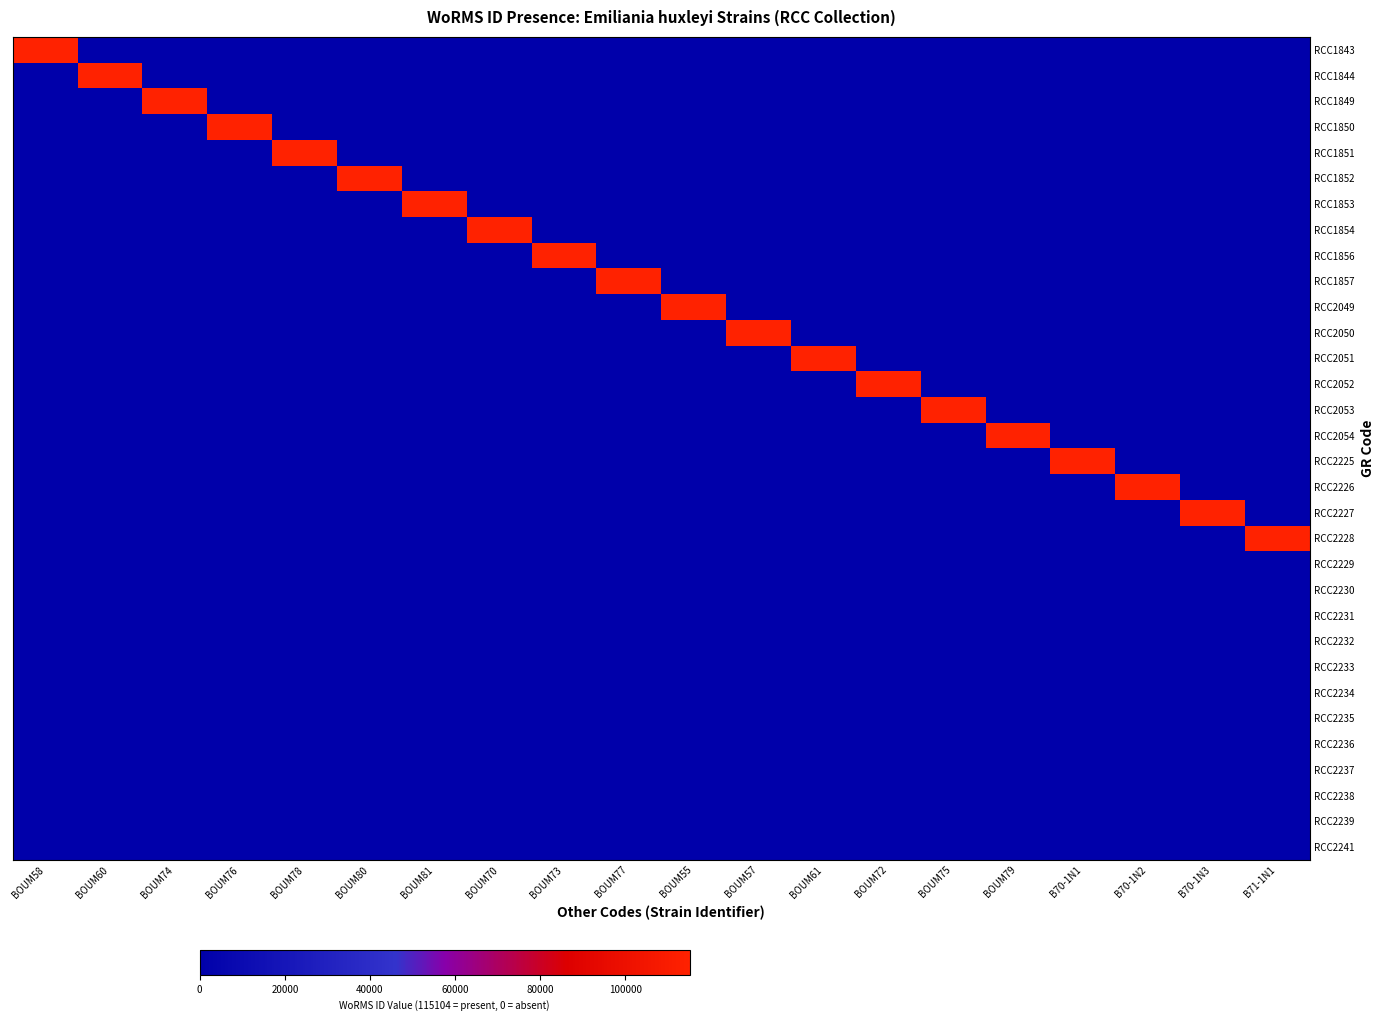

Reading right to left, what are all the values shown in this chart?

RCC1843: B71-1N1=0	B70-1N3=0	B70-1N2=0	B70-1N1=0	BOUM79=0	BOUM75=0	BOUM72=0	BOUM61=0	BOUM57=0	BOUM55=0	BOUM77=0	BOUM73=0	BOUM70=0	BOUM81=0	BOUM80=0	BOUM78=0	BOUM76=0	BOUM74=0	BOUM60=0	BOUM58=115104
RCC1844: B71-1N1=0	B70-1N3=0	B70-1N2=0	B70-1N1=0	BOUM79=0	BOUM75=0	BOUM72=0	BOUM61=0	BOUM57=0	BOUM55=0	BOUM77=0	BOUM73=0	BOUM70=0	BOUM81=0	BOUM80=0	BOUM78=0	BOUM76=0	BOUM74=0	BOUM60=115104	BOUM58=0
RCC1849: B71-1N1=0	B70-1N3=0	B70-1N2=0	B70-1N1=0	BOUM79=0	BOUM75=0	BOUM72=0	BOUM61=0	BOUM57=0	BOUM55=0	BOUM77=0	BOUM73=0	BOUM70=0	BOUM81=0	BOUM80=0	BOUM78=0	BOUM76=0	BOUM74=115104	BOUM60=0	BOUM58=0
RCC1850: B71-1N1=0	B70-1N3=0	B70-1N2=0	B70-1N1=0	BOUM79=0	BOUM75=0	BOUM72=0	BOUM61=0	BOUM57=0	BOUM55=0	BOUM77=0	BOUM73=0	BOUM70=0	BOUM81=0	BOUM80=0	BOUM78=0	BOUM76=115104	BOUM74=0	BOUM60=0	BOUM58=0
RCC1851: B71-1N1=0	B70-1N3=0	B70-1N2=0	B70-1N1=0	BOUM79=0	BOUM75=0	BOUM72=0	BOUM61=0	BOUM57=0	BOUM55=0	BOUM77=0	BOUM73=0	BOUM70=0	BOUM81=0	BOUM80=0	BOUM78=115104	BOUM76=0	BOUM74=0	BOUM60=0	BOUM58=0
RCC1852: B71-1N1=0	B70-1N3=0	B70-1N2=0	B70-1N1=0	BOUM79=0	BOUM75=0	BOUM72=0	BOUM61=0	BOUM57=0	BOUM55=0	BOUM77=0	BOUM73=0	BOUM70=0	BOUM81=0	BOUM80=115104	BOUM78=0	BOUM76=0	BOUM74=0	BOUM60=0	BOUM58=0
RCC1853: B71-1N1=0	B70-1N3=0	B70-1N2=0	B70-1N1=0	BOUM79=0	BOUM75=0	BOUM72=0	BOUM61=0	BOUM57=0	BOUM55=0	BOUM77=0	BOUM73=0	BOUM70=0	BOUM81=115104	BOUM80=0	BOUM78=0	BOUM76=0	BOUM74=0	BOUM60=0	BOUM58=0
RCC1854: B71-1N1=0	B70-1N3=0	B70-1N2=0	B70-1N1=0	BOUM79=0	BOUM75=0	BOUM72=0	BOUM61=0	BOUM57=0	BOUM55=0	BOUM77=0	BOUM73=0	BOUM70=115104	BOUM81=0	BOUM80=0	BOUM78=0	BOUM76=0	BOUM74=0	BOUM60=0	BOUM58=0
RCC1856: B71-1N1=0	B70-1N3=0	B70-1N2=0	B70-1N1=0	BOUM79=0	BOUM75=0	BOUM72=0	BOUM61=0	BOUM57=0	BOUM55=0	BOUM77=0	BOUM73=115104	BOUM70=0	BOUM81=0	BOUM80=0	BOUM78=0	BOUM76=0	BOUM74=0	BOUM60=0	BOUM58=0
RCC1857: B71-1N1=0	B70-1N3=0	B70-1N2=0	B70-1N1=0	BOUM79=0	BOUM75=0	BOUM72=0	BOUM61=0	BOUM57=0	BOUM55=0	BOUM77=115104	BOUM73=0	BOUM70=0	BOUM81=0	BOUM80=0	BOUM78=0	BOUM76=0	BOUM74=0	BOUM60=0	BOUM58=0
RCC2049: B71-1N1=0	B70-1N3=0	B70-1N2=0	B70-1N1=0	BOUM79=0	BOUM75=0	BOUM72=0	BOUM61=0	BOUM57=0	BOUM55=115104	BOUM77=0	BOUM73=0	BOUM70=0	BOUM81=0	BOUM80=0	BOUM78=0	BOUM76=0	BOUM74=0	BOUM60=0	BOUM58=0
RCC2050: B71-1N1=0	B70-1N3=0	B70-1N2=0	B70-1N1=0	BOUM79=0	BOUM75=0	BOUM72=0	BOUM61=0	BOUM57=115104	BOUM55=0	BOUM77=0	BOUM73=0	BOUM70=0	BOUM81=0	BOUM80=0	BOUM78=0	BOUM76=0	BOUM74=0	BOUM60=0	BOUM58=0
RCC2051: B71-1N1=0	B70-1N3=0	B70-1N2=0	B70-1N1=0	BOUM79=0	BOUM75=0	BOUM72=0	BOUM61=115104	BOUM57=0	BOUM55=0	BOUM77=0	BOUM73=0	BOUM70=0	BOUM81=0	BOUM80=0	BOUM78=0	BOUM76=0	BOUM74=0	BOUM60=0	BOUM58=0
RCC2052: B71-1N1=0	B70-1N3=0	B70-1N2=0	B70-1N1=0	BOUM79=0	BOUM75=0	BOUM72=115104	BOUM61=0	BOUM57=0	BOUM55=0	BOUM77=0	BOUM73=0	BOUM70=0	BOUM81=0	BOUM80=0	BOUM78=0	BOUM76=0	BOUM74=0	BOUM60=0	BOUM58=0
RCC2053: B71-1N1=0	B70-1N3=0	B70-1N2=0	B70-1N1=0	BOUM79=0	BOUM75=115104	BOUM72=0	BOUM61=0	BOUM57=0	BOUM55=0	BOUM77=0	BOUM73=0	BOUM70=0	BOUM81=0	BOUM80=0	BOUM78=0	BOUM76=0	BOUM74=0	BOUM60=0	BOUM58=0
RCC2054: B71-1N1=0	B70-1N3=0	B70-1N2=0	B70-1N1=0	BOUM79=115104	BOUM75=0	BOUM72=0	BOUM61=0	BOUM57=0	BOUM55=0	BOUM77=0	BOUM73=0	BOUM70=0	BOUM81=0	BOUM80=0	BOUM78=0	BOUM76=0	BOUM74=0	BOUM60=0	BOUM58=0
RCC2225: B71-1N1=0	B70-1N3=0	B70-1N2=0	B70-1N1=115104	BOUM79=0	BOUM75=0	BOUM72=0	BOUM61=0	BOUM57=0	BOUM55=0	BOUM77=0	BOUM73=0	BOUM70=0	BOUM81=0	BOUM80=0	BOUM78=0	BOUM76=0	BOUM74=0	BOUM60=0	BOUM58=0
RCC2226: B71-1N1=0	B70-1N3=0	B70-1N2=115104	B70-1N1=0	BOUM79=0	BOUM75=0	BOUM72=0	BOUM61=0	BOUM57=0	BOUM55=0	BOUM77=0	BOUM73=0	BOUM70=0	BOUM81=0	BOUM80=0	BOUM78=0	BOUM76=0	BOUM74=0	BOUM60=0	BOUM58=0
RCC2227: B71-1N1=0	B70-1N3=115104	B70-1N2=0	B70-1N1=0	BOUM79=0	BOUM75=0	BOUM72=0	BOUM61=0	BOUM57=0	BOUM55=0	BOUM77=0	BOUM73=0	BOUM70=0	BOUM81=0	BOUM80=0	BOUM78=0	BOUM76=0	BOUM74=0	BOUM60=0	BOUM58=0
RCC2228: B71-1N1=115104	B70-1N3=0	B70-1N2=0	B70-1N1=0	BOUM79=0	BOUM75=0	BOUM72=0	BOUM61=0	BOUM57=0	BOUM55=0	BOUM77=0	BOUM73=0	BOUM70=0	BOUM81=0	BOUM80=0	BOUM78=0	BOUM76=0	BOUM74=0	BOUM60=0	BOUM58=0
RCC2229: B71-1N1=0	B70-1N3=0	B70-1N2=0	B70-1N1=0	BOUM79=0	BOUM75=0	BOUM72=0	BOUM61=0	BOUM57=0	BOUM55=0	BOUM77=0	BOUM73=0	BOUM70=0	BOUM81=0	BOUM80=0	BOUM78=0	BOUM76=0	BOUM74=0	BOUM60=0	BOUM58=0
RCC2230: B71-1N1=0	B70-1N3=0	B70-1N2=0	B70-1N1=0	BOUM79=0	BOUM75=0	BOUM72=0	BOUM61=0	BOUM57=0	BOUM55=0	BOUM77=0	BOUM73=0	BOUM70=0	BOUM81=0	BOUM80=0	BOUM78=0	BOUM76=0	BOUM74=0	BOUM60=0	BOUM58=0
RCC2231: B71-1N1=0	B70-1N3=0	B70-1N2=0	B70-1N1=0	BOUM79=0	BOUM75=0	BOUM72=0	BOUM61=0	BOUM57=0	BOUM55=0	BOUM77=0	BOUM73=0	BOUM70=0	BOUM81=0	BOUM80=0	BOUM78=0	BOUM76=0	BOUM74=0	BOUM60=0	BOUM58=0
RCC2232: B71-1N1=0	B70-1N3=0	B70-1N2=0	B70-1N1=0	BOUM79=0	BOUM75=0	BOUM72=0	BOUM61=0	BOUM57=0	BOUM55=0	BOUM77=0	BOUM73=0	BOUM70=0	BOUM81=0	BOUM80=0	BOUM78=0	BOUM76=0	BOUM74=0	BOUM60=0	BOUM58=0
RCC2233: B71-1N1=0	B70-1N3=0	B70-1N2=0	B70-1N1=0	BOUM79=0	BOUM75=0	BOUM72=0	BOUM61=0	BOUM57=0	BOUM55=0	BOUM77=0	BOUM73=0	BOUM70=0	BOUM81=0	BOUM80=0	BOUM78=0	BOUM76=0	BOUM74=0	BOUM60=0	BOUM58=0
RCC2234: B71-1N1=0	B70-1N3=0	B70-1N2=0	B70-1N1=0	BOUM79=0	BOUM75=0	BOUM72=0	BOUM61=0	BOUM57=0	BOUM55=0	BOUM77=0	BOUM73=0	BOUM70=0	BOUM81=0	BOUM80=0	BOUM78=0	BOUM76=0	BOUM74=0	BOUM60=0	BOUM58=0
RCC2235: B71-1N1=0	B70-1N3=0	B70-1N2=0	B70-1N1=0	BOUM79=0	BOUM75=0	BOUM72=0	BOUM61=0	BOUM57=0	BOUM55=0	BOUM77=0	BOUM73=0	BOUM70=0	BOUM81=0	BOUM80=0	BOUM78=0	BOUM76=0	BOUM74=0	BOUM60=0	BOUM58=0
RCC2236: B71-1N1=0	B70-1N3=0	B70-1N2=0	B70-1N1=0	BOUM79=0	BOUM75=0	BOUM72=0	BOUM61=0	BOUM57=0	BOUM55=0	BOUM77=0	BOUM73=0	BOUM70=0	BOUM81=0	BOUM80=0	BOUM78=0	BOUM76=0	BOUM74=0	BOUM60=0	BOUM58=0
RCC2237: B71-1N1=0	B70-1N3=0	B70-1N2=0	B70-1N1=0	BOUM79=0	BOUM75=0	BOUM72=0	BOUM61=0	BOUM57=0	BOUM55=0	BOUM77=0	BOUM73=0	BOUM70=0	BOUM81=0	BOUM80=0	BOUM78=0	BOUM76=0	BOUM74=0	BOUM60=0	BOUM58=0
RCC2238: B71-1N1=0	B70-1N3=0	B70-1N2=0	B70-1N1=0	BOUM79=0	BOUM75=0	BOUM72=0	BOUM61=0	BOUM57=0	BOUM55=0	BOUM77=0	BOUM73=0	BOUM70=0	BOUM81=0	BOUM80=0	BOUM78=0	BOUM76=0	BOUM74=0	BOUM60=0	BOUM58=0
RCC2239: B71-1N1=0	B70-1N3=0	B70-1N2=0	B70-1N1=0	BOUM79=0	BOUM75=0	BOUM72=0	BOUM61=0	BOUM57=0	BOUM55=0	BOUM77=0	BOUM73=0	BOUM70=0	BOUM81=0	BOUM80=0	BOUM78=0	BOUM76=0	BOUM74=0	BOUM60=0	BOUM58=0
RCC2241: B71-1N1=0	B70-1N3=0	B70-1N2=0	B70-1N1=0	BOUM79=0	BOUM75=0	BOUM72=0	BOUM61=0	BOUM57=0	BOUM55=0	BOUM77=0	BOUM73=0	BOUM70=0	BOUM81=0	BOUM80=0	BOUM78=0	BOUM76=0	BOUM74=0	BOUM60=0	BOUM58=0